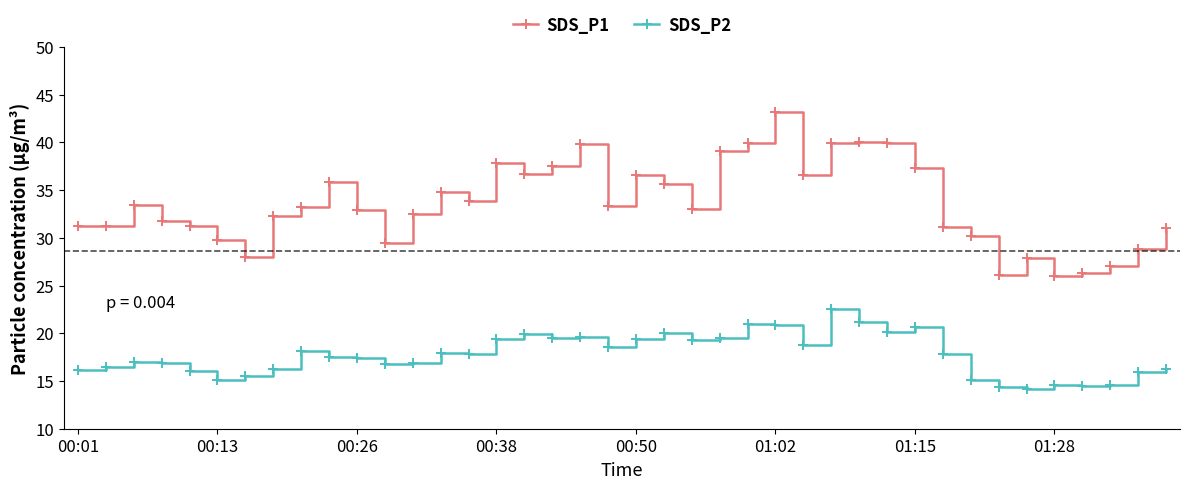

List the series in order of their overall mean, lowest first.

SDS_P2, SDS_P1